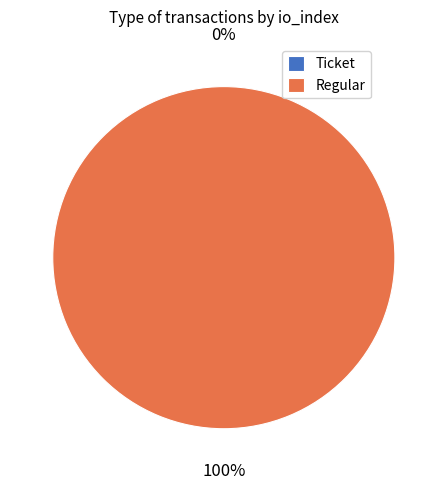

How many segments does this pie chart have?

2